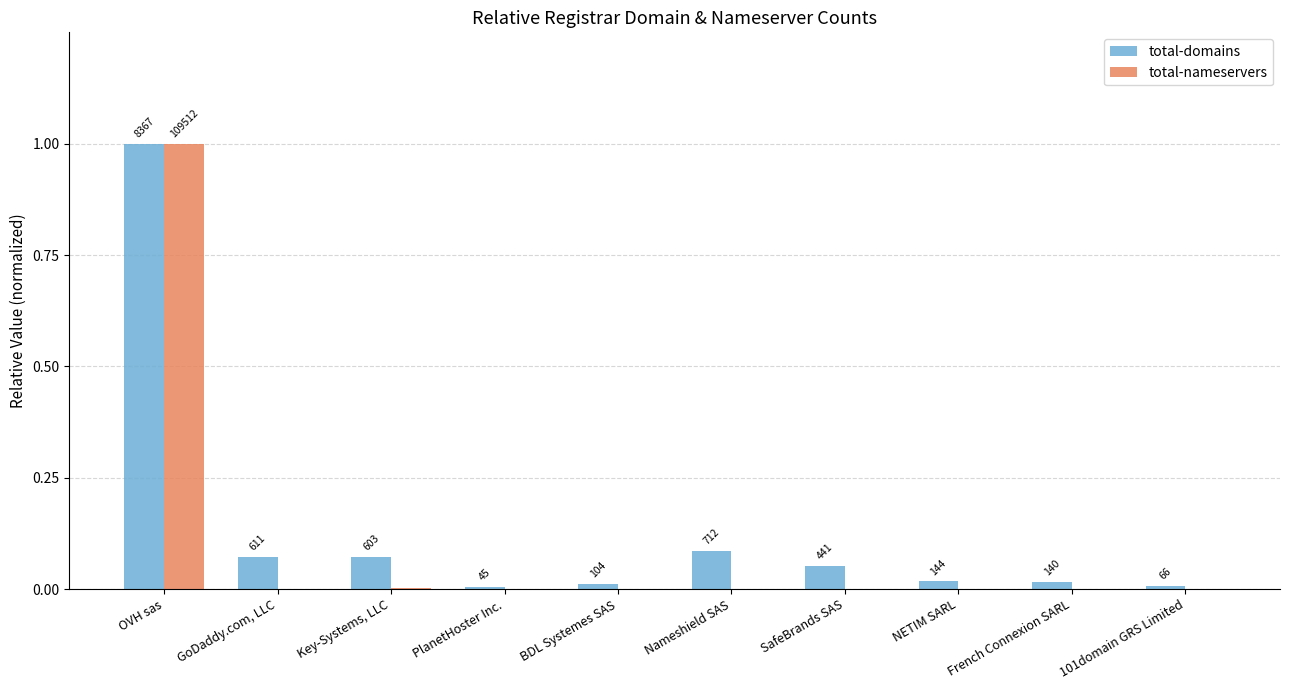

What are all the series names shown in the legend?

total-domains, total-nameservers